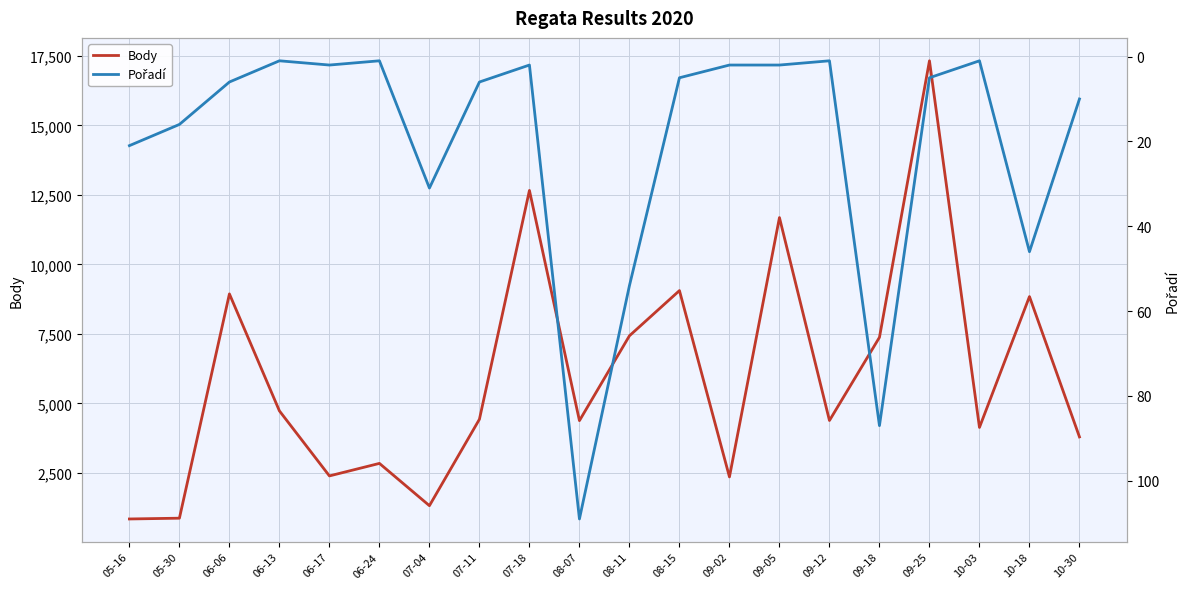

What is the difference between the highest and lowest values at 10-03?

4138